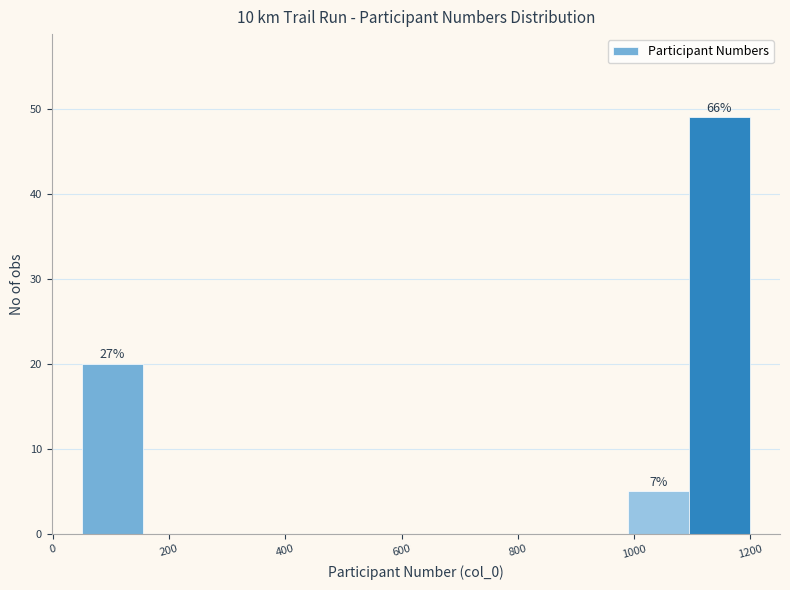

Which range on the x-axis has the tallest bar?

1100 to 1200